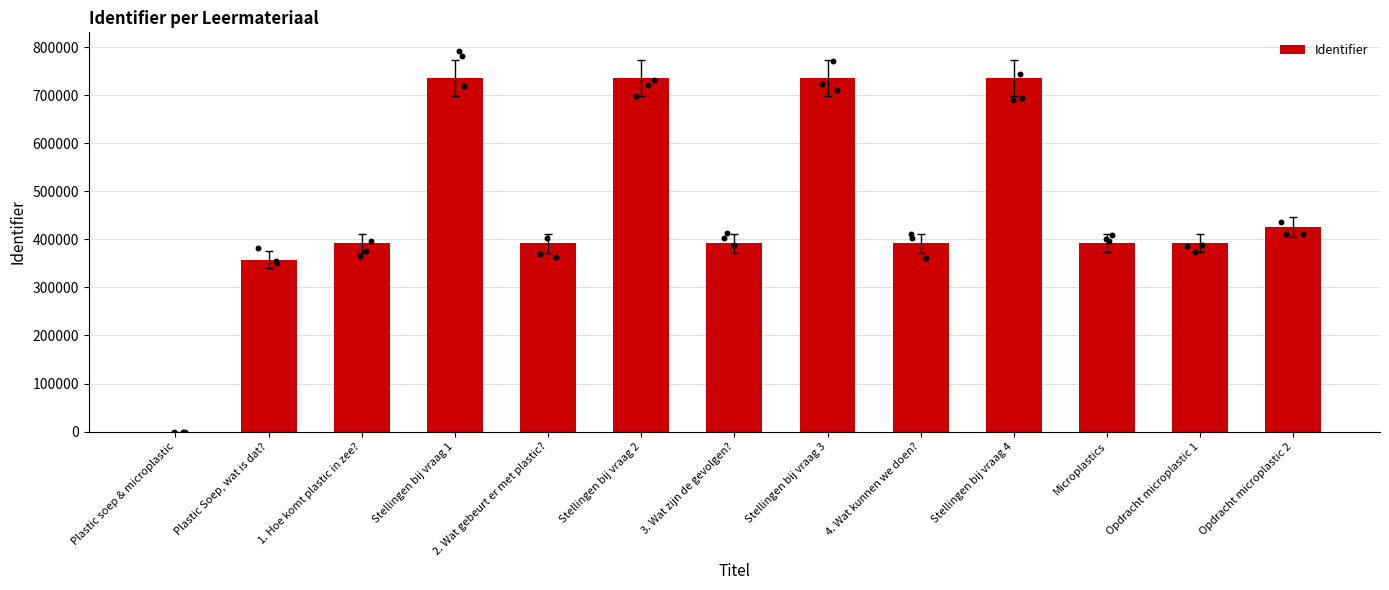

What is the change in value from 3. Wat zijn de gevolgen? to Microplastics?

+242